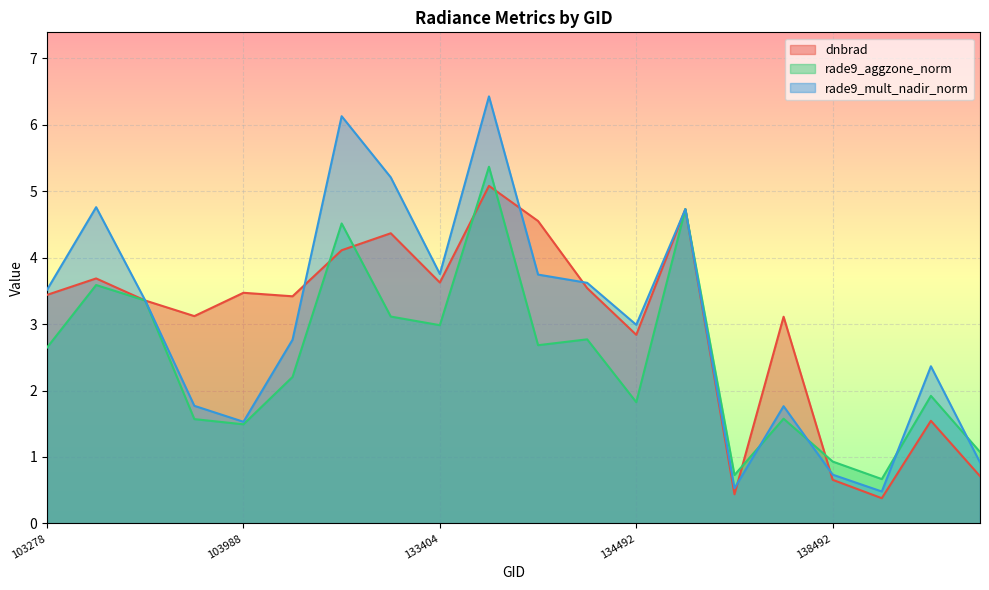

Which series has the widest spread of values?

rade9_mult_nadir_norm